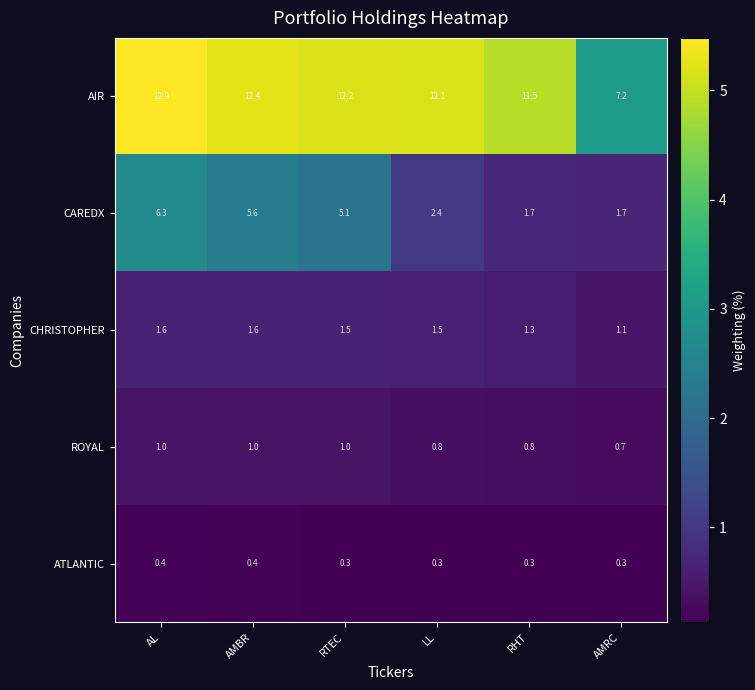

List the series in order of their peak value, lowest first.

ATLANTIC, ROYAL, CHRISTOPHER, CAREDX, AIR